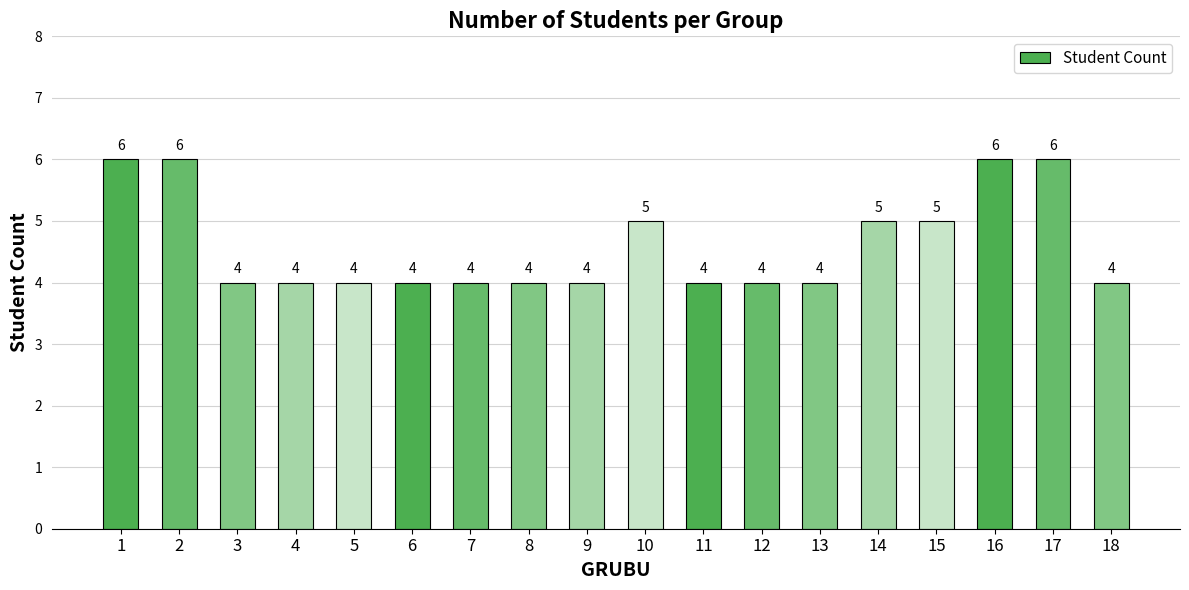

How many values are between 4 and 5?

14